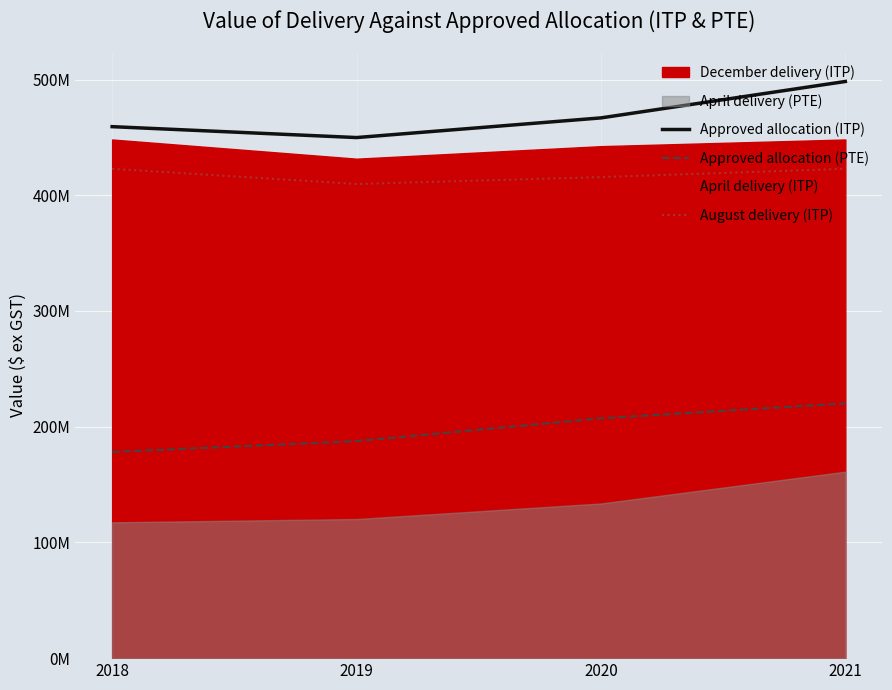

Is it true that Approved allocation (ITP) equals 740.2 at 2020?

False